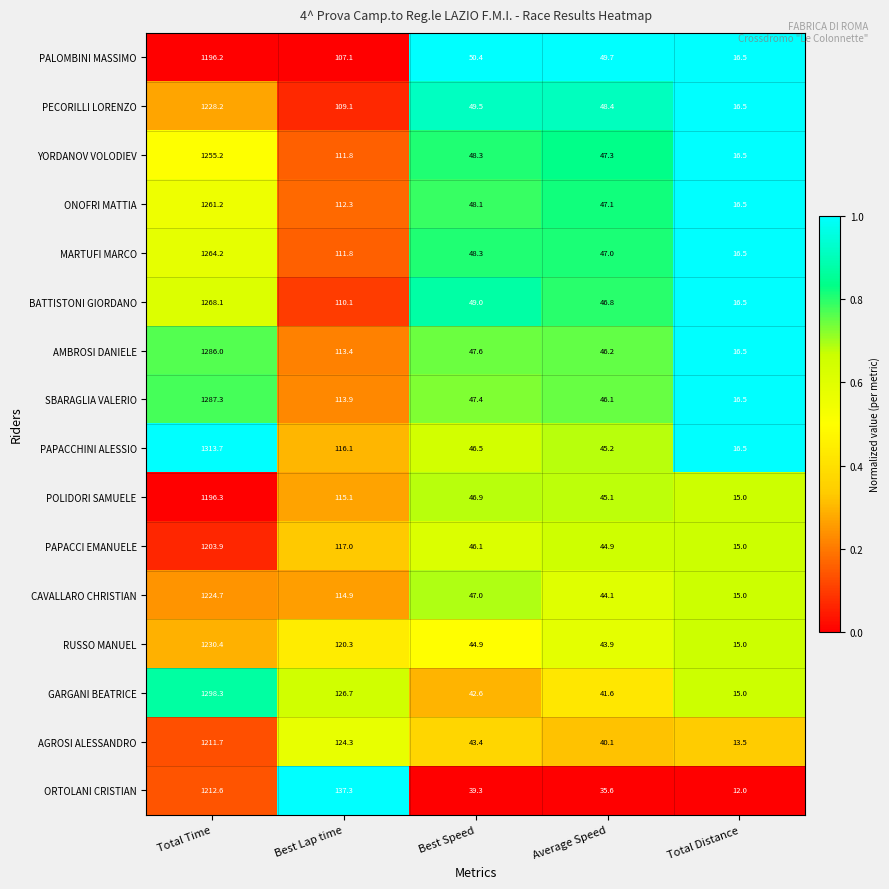

What is the difference between the maximum and minimum values in the ORTOLANI CRISTIAN series?

1200.6